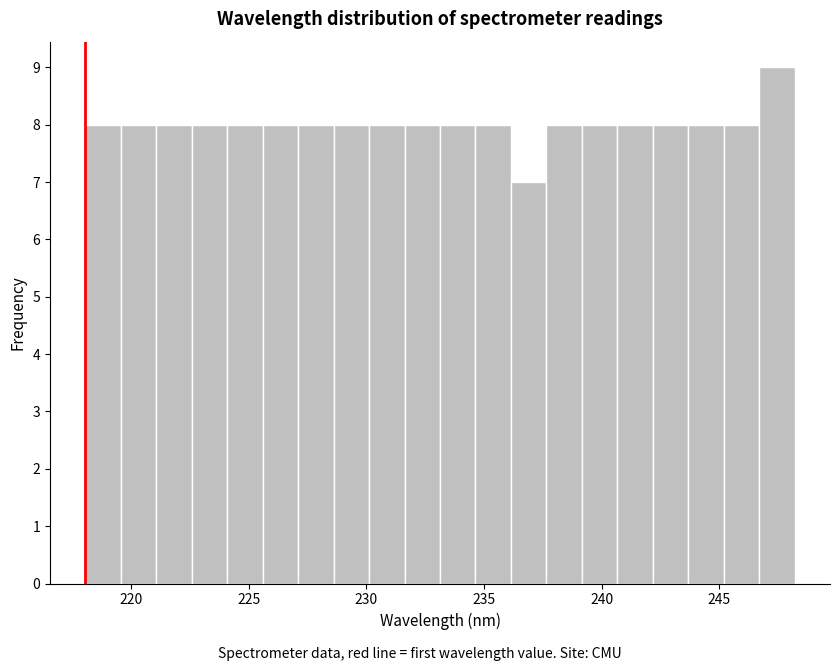

Around what value on the x-axis is the tallest bar? Give the approximate position of its centre, as read against the axis.

247.5